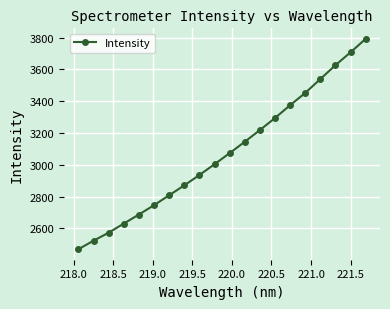

What is the value of the 19th point from the left?

3707.5